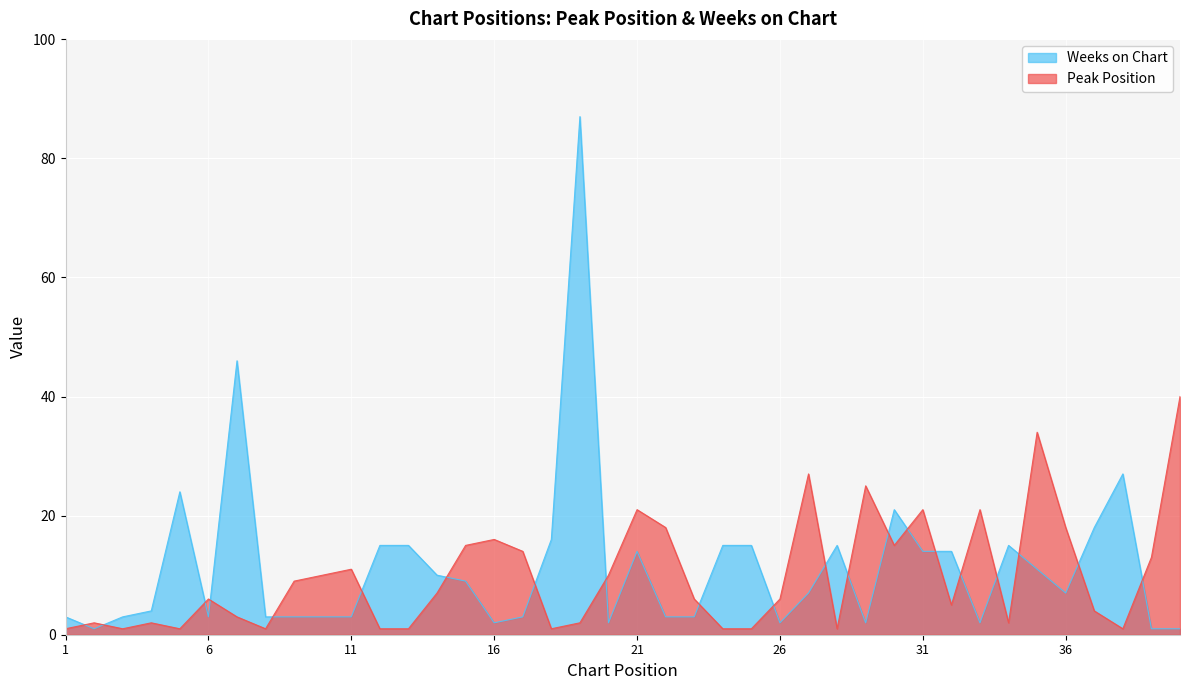

Rank the series at 25 from lowest to highest value.

Peak Position, Weeks on Chart